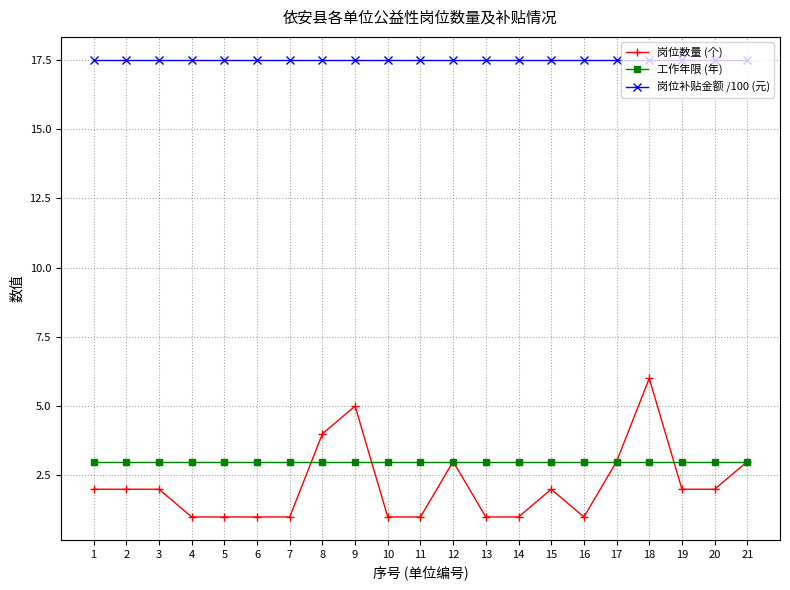

Is this an area chart (filled region under the line)?

No